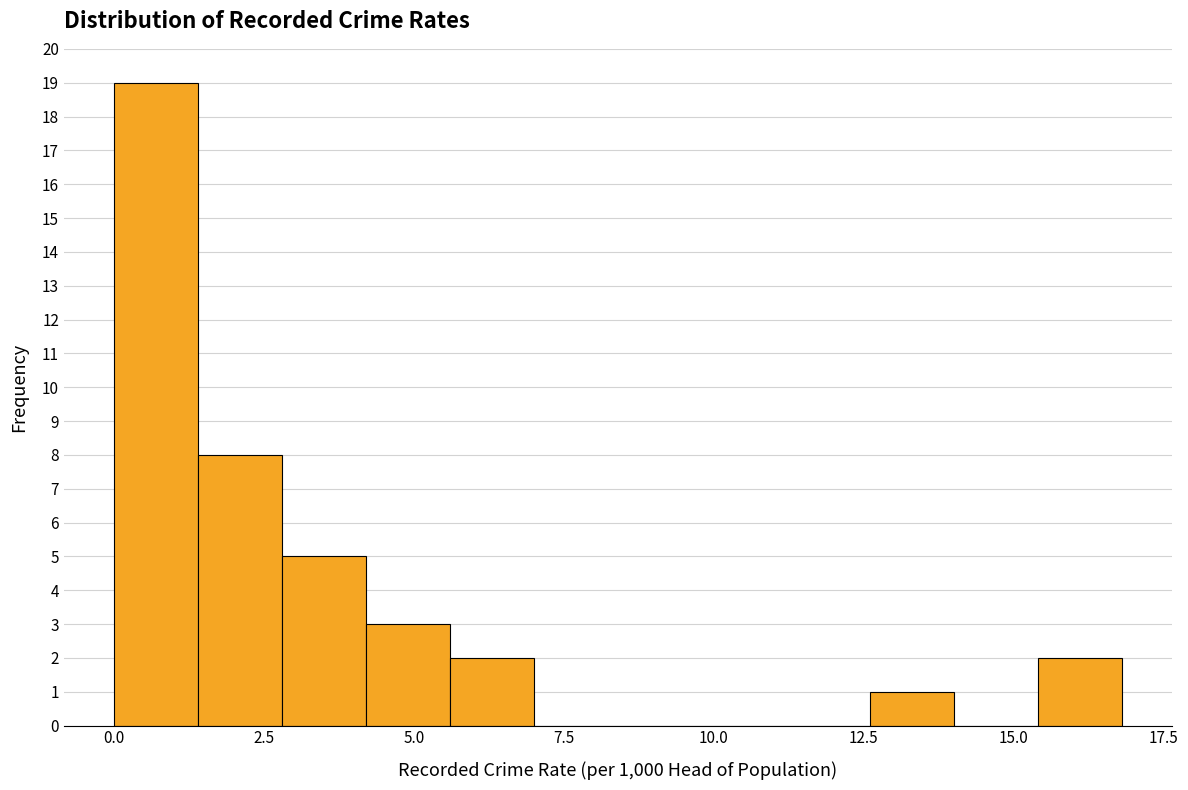

Read against the x-axis, roughly where is the centre of the tallest bar?

0.5